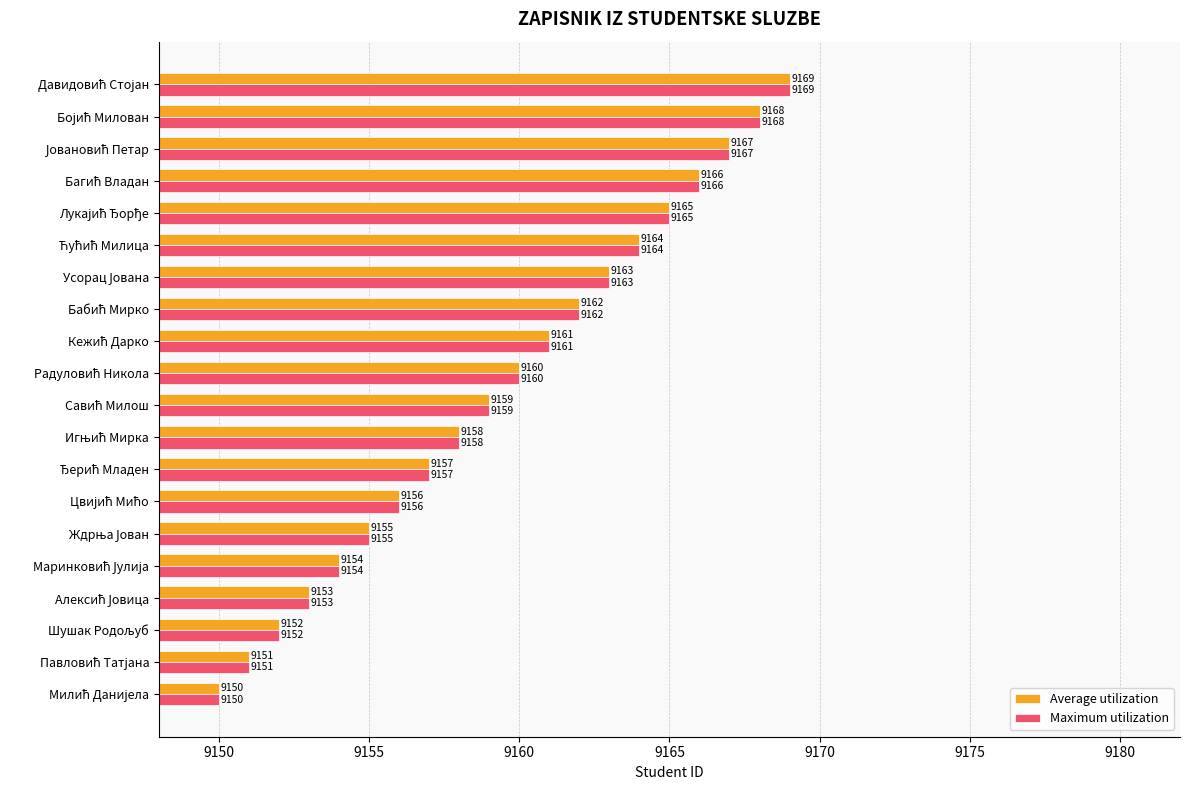

What is the average value of the Average utilization series?

9160